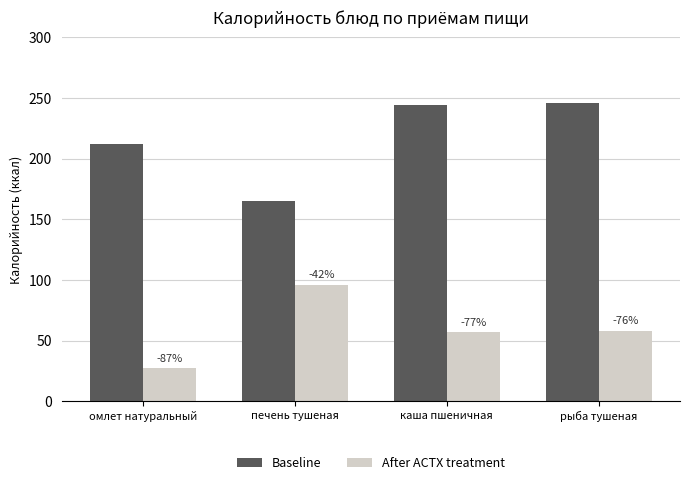

What is the total value across all series at печень тушеная?

261